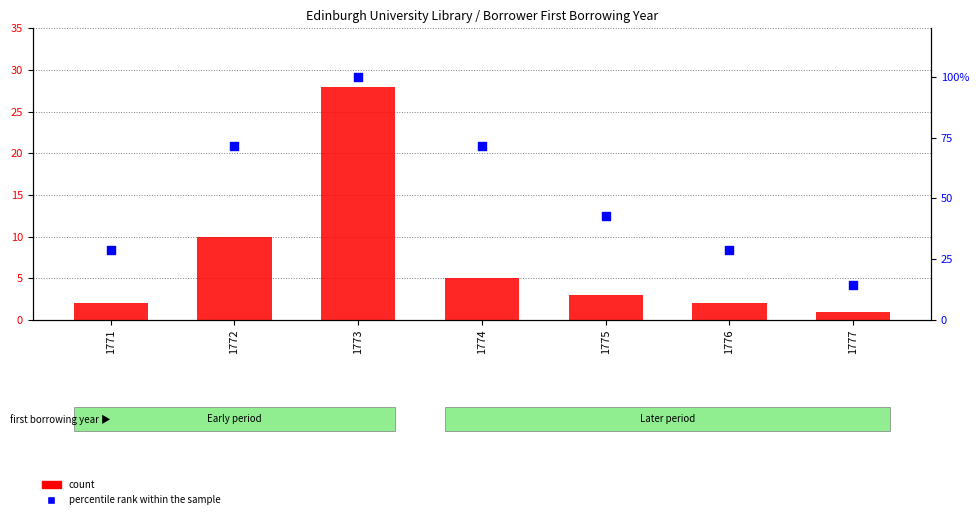

What are all the series names shown in the legend?

count, percentile rank within the sample